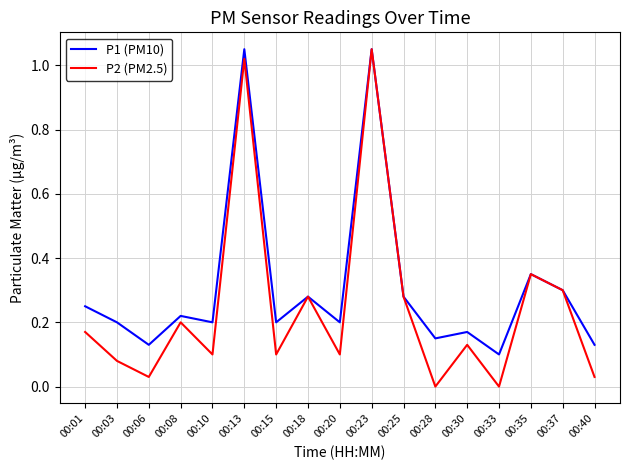

Which category has the highest value in the P2 (PM2.5) series?

00:23